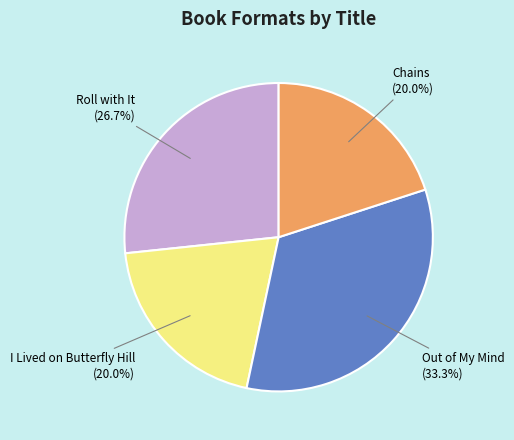

Is there any slice that represents more than half of the pie?

No